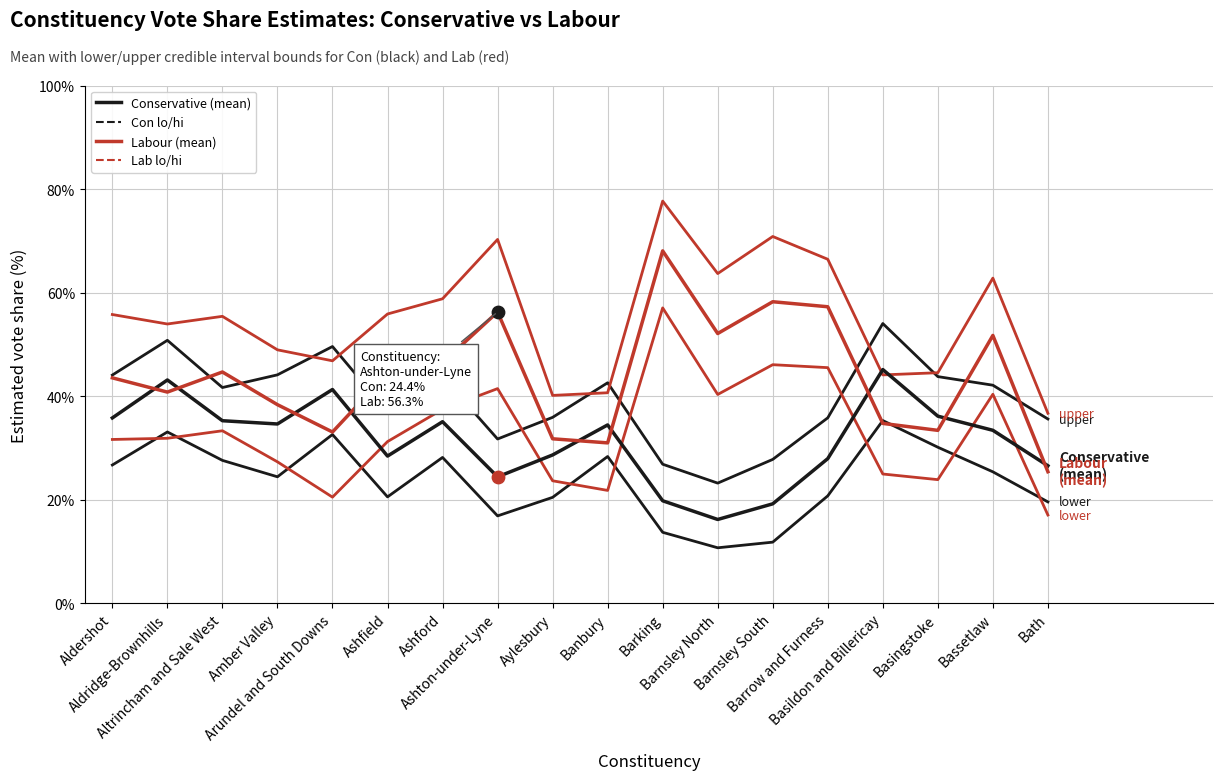

What is the total value across all series at Ashton-under-Lyne?

241.0